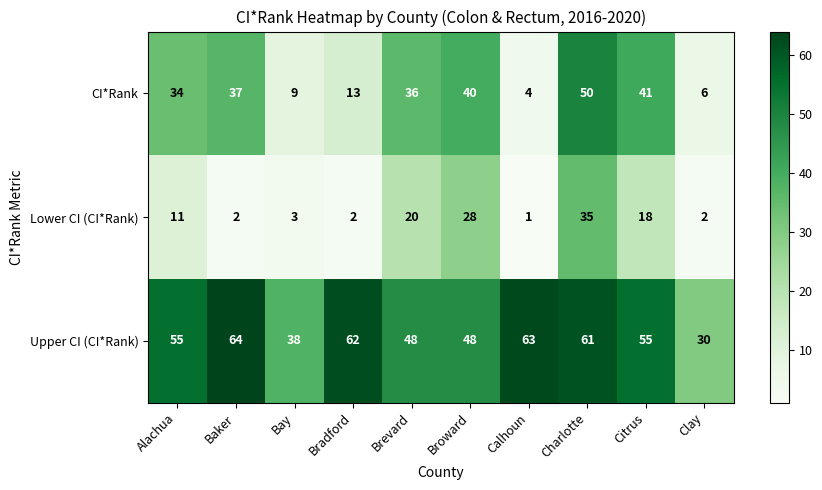

Rank the series by their average value, from highest to lowest.

Upper CI (CI*Rank), CI*Rank, Lower CI (CI*Rank)